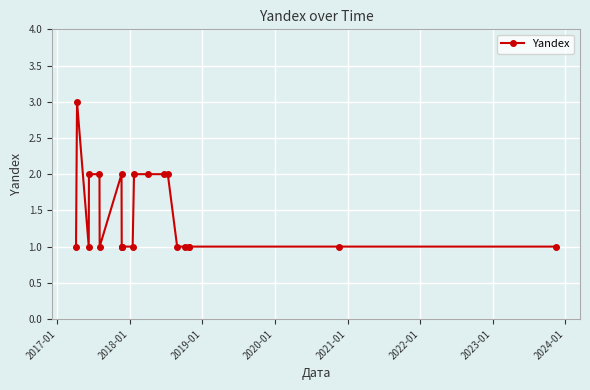

True or false: the data has more than 1 interior local peaks.

True